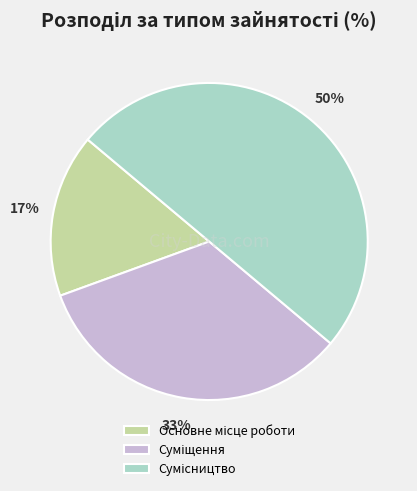

To the nearest percent, what is the average slice percentage?

33%